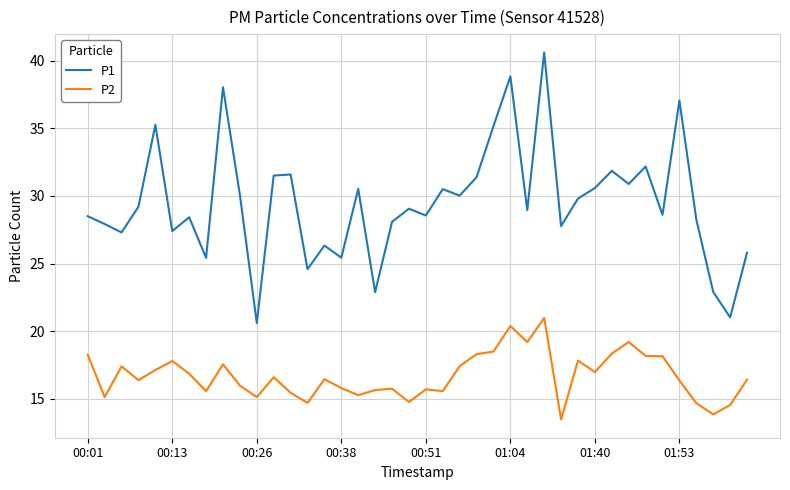

What is the minimum value for P2?

13.5